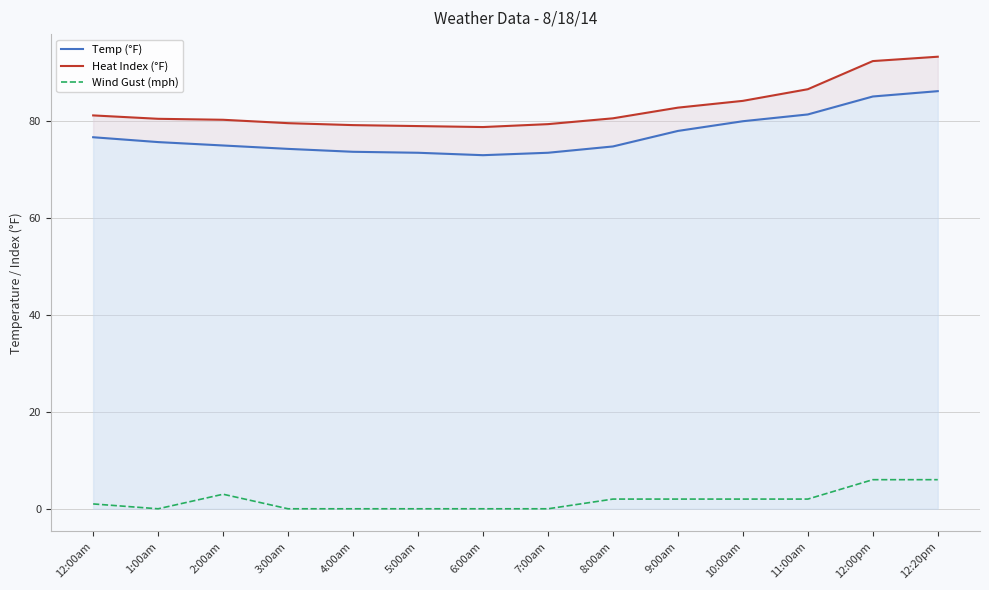

Is it true that Wind Gust (mph) equals 9.9 at 12:00pm?

False